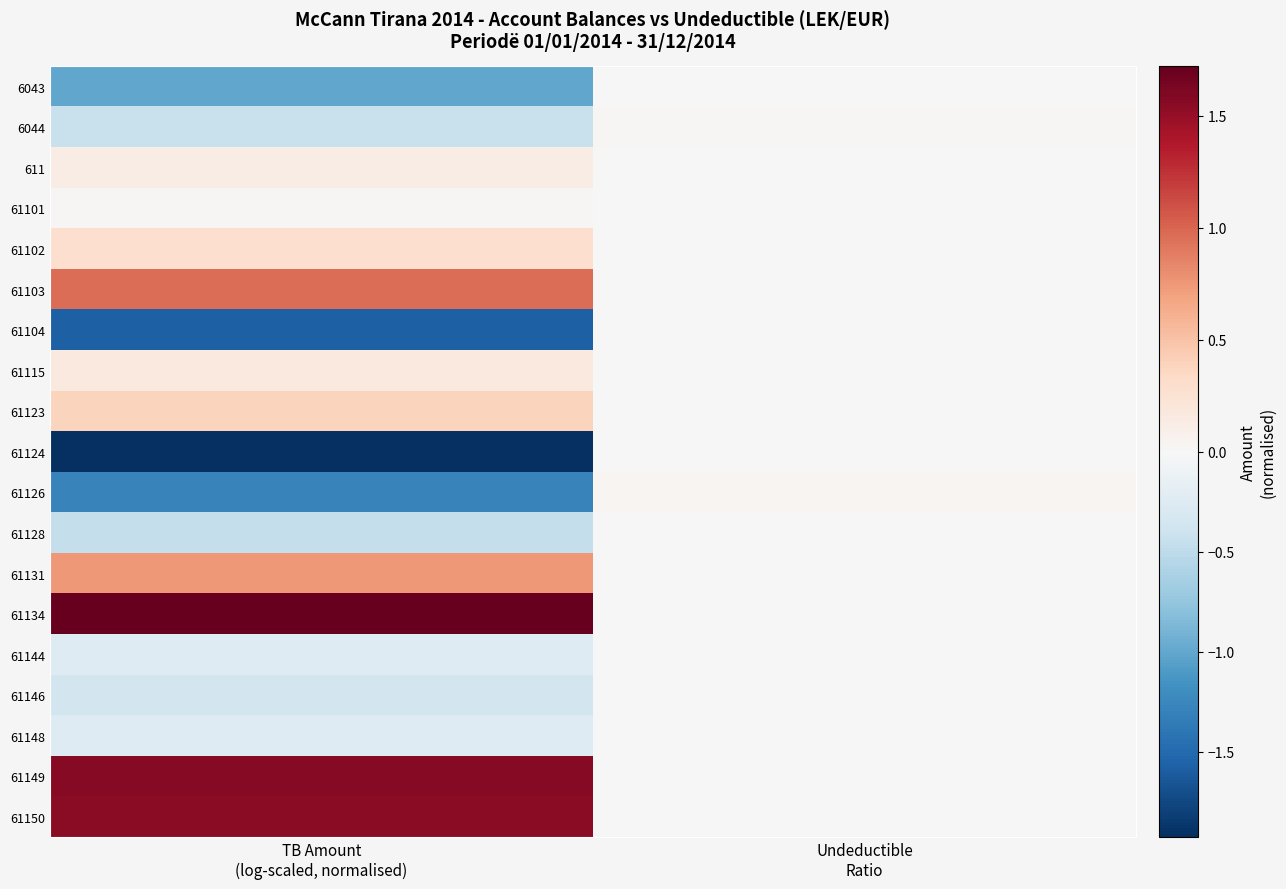

Which series changed the most between TB Amount (log-scaled, normalised) and Undeductible Ratio?

61124